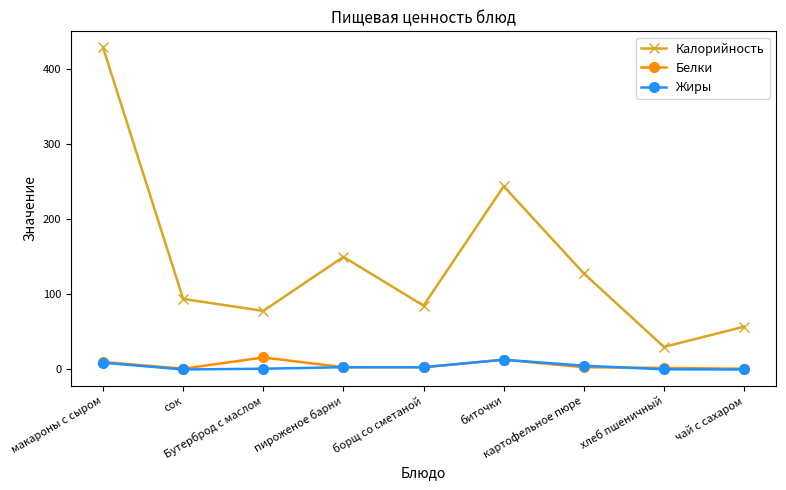

Which series has the widest spread of values?

Калорийность